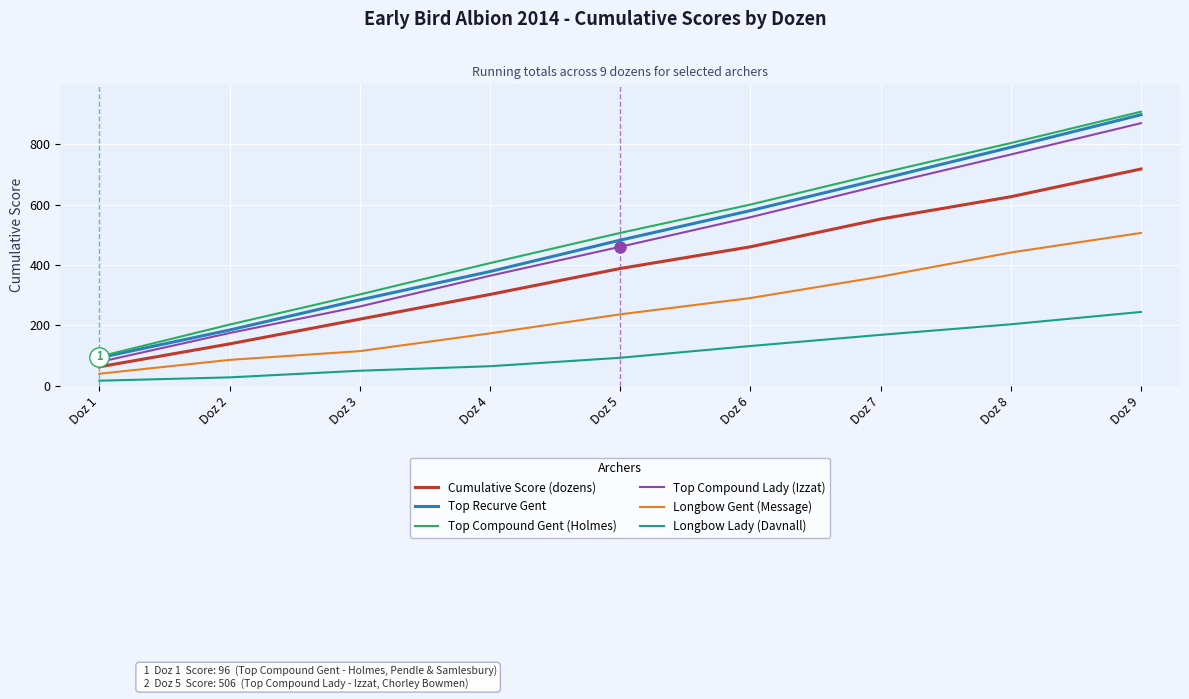

At how many categories does at least one series exceed 591?

4